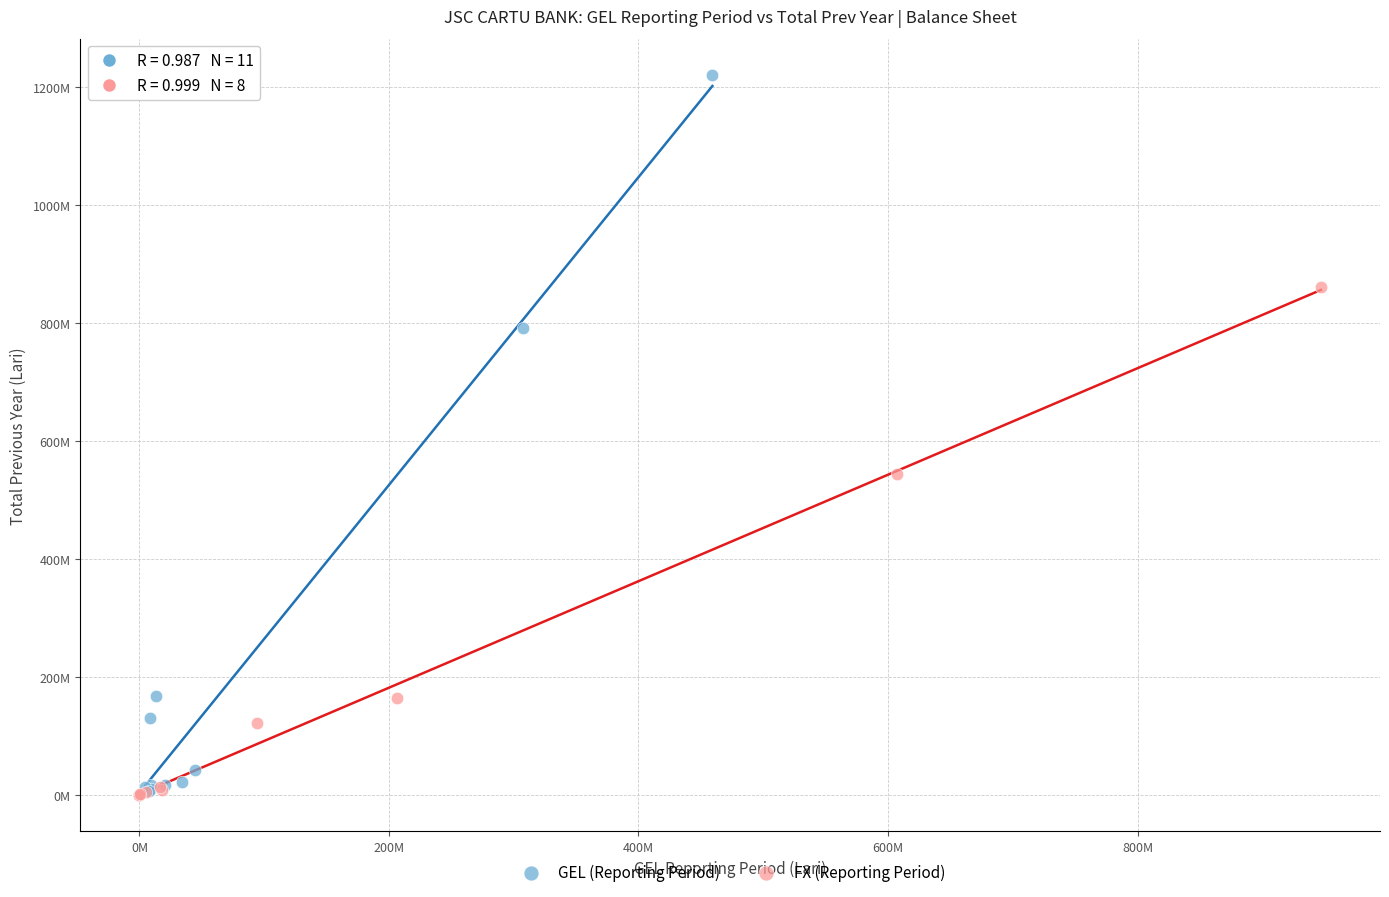

Which series contains the highest Y value?

GEL (Reporting Period)